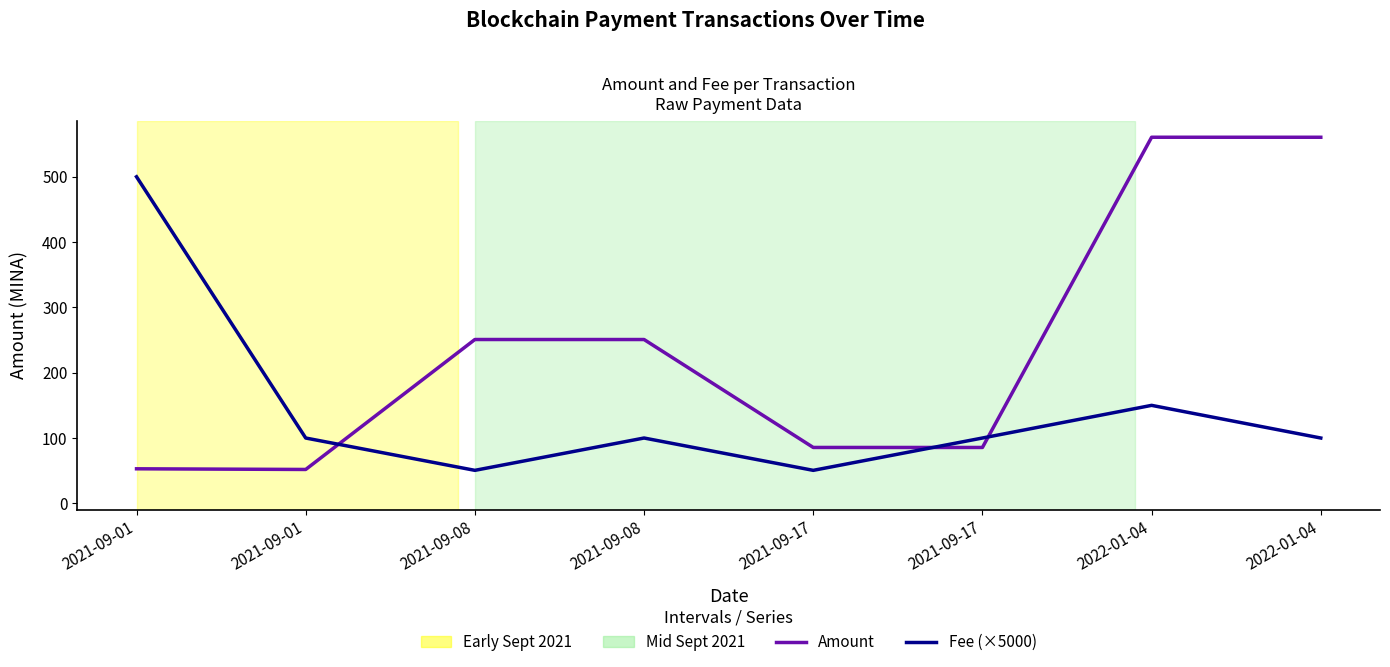

How many categories are shown in the chart?

8